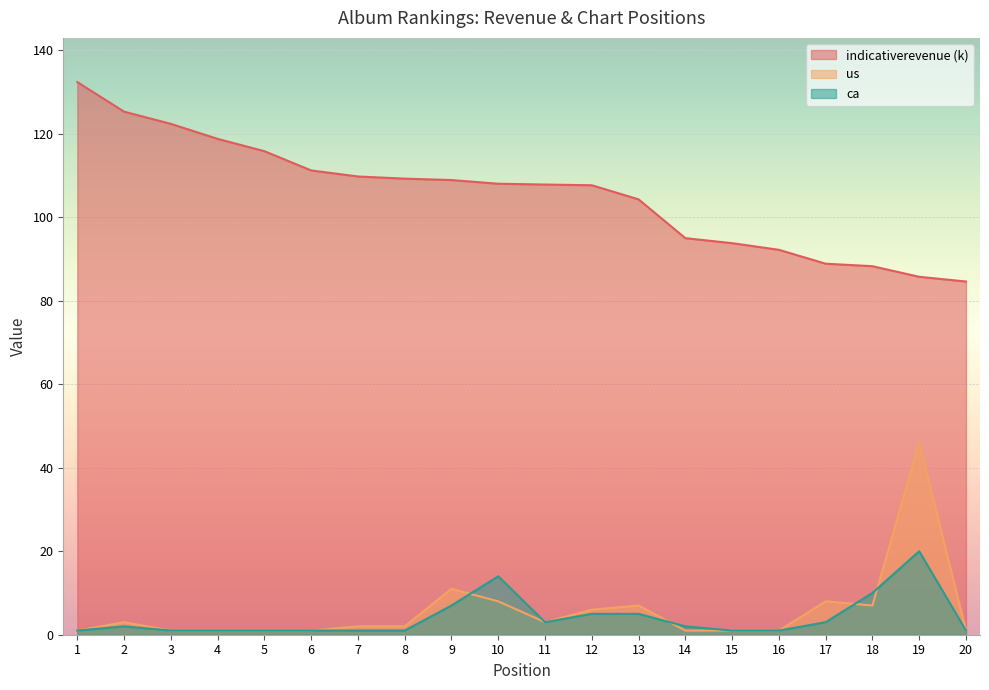

What is the difference between the ca values at 17 and 13?

2.0